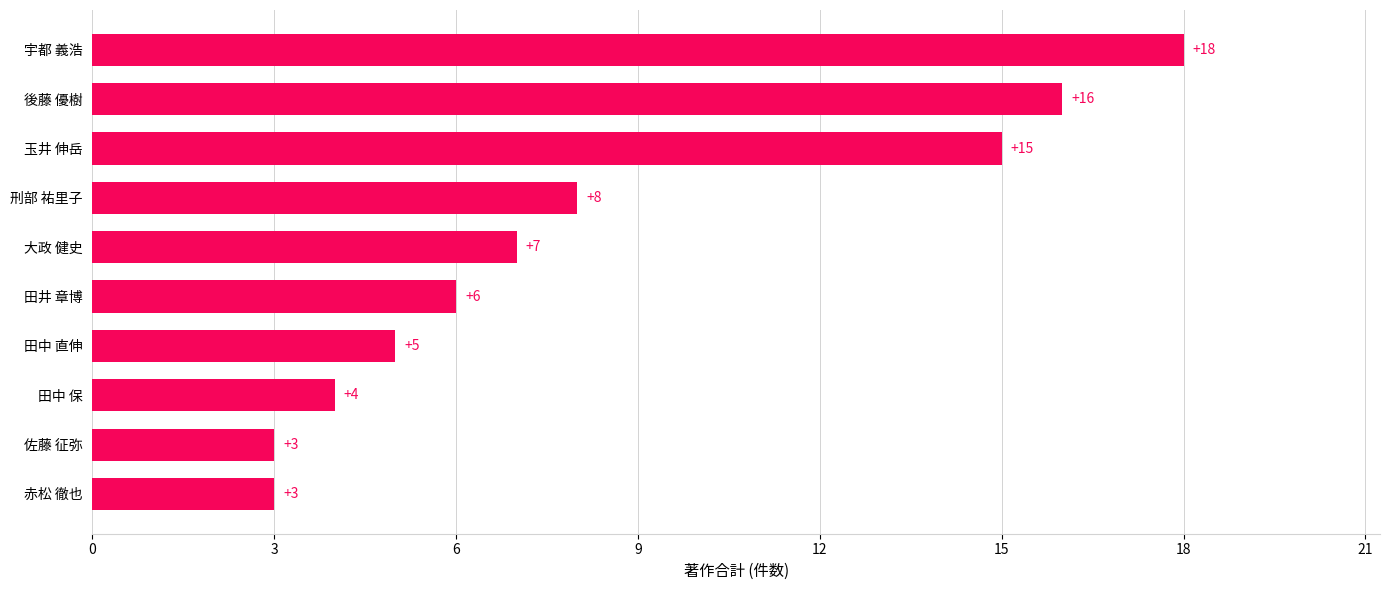

What is the sum of all values?

85